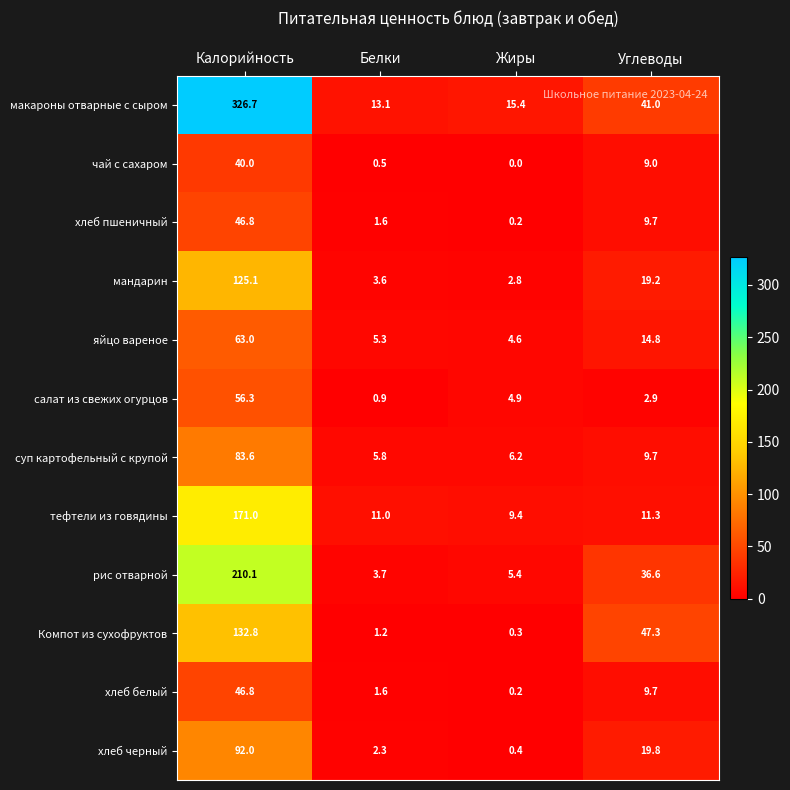

What is the difference between the second highest and second lowest values in the суп картофельный с крупой series?

3.5